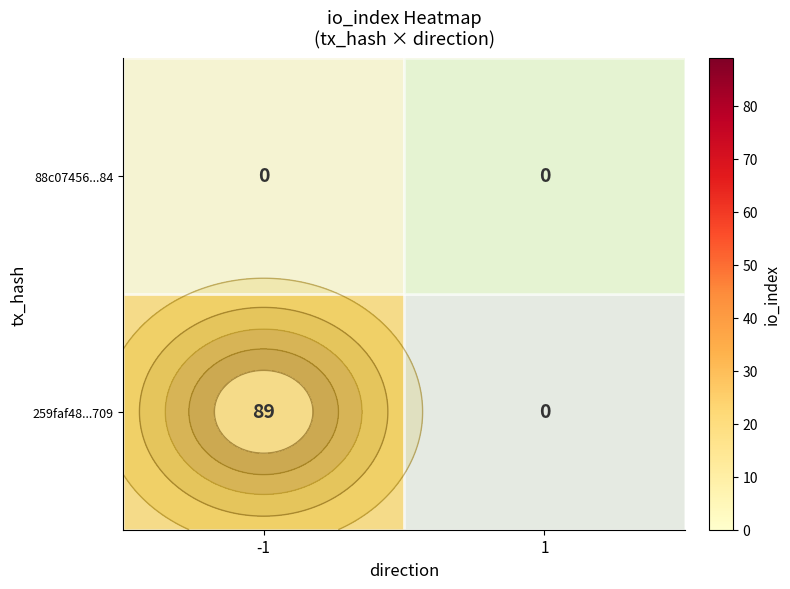

True or false: 88c07456...84 has a value of -30 at 1.

False